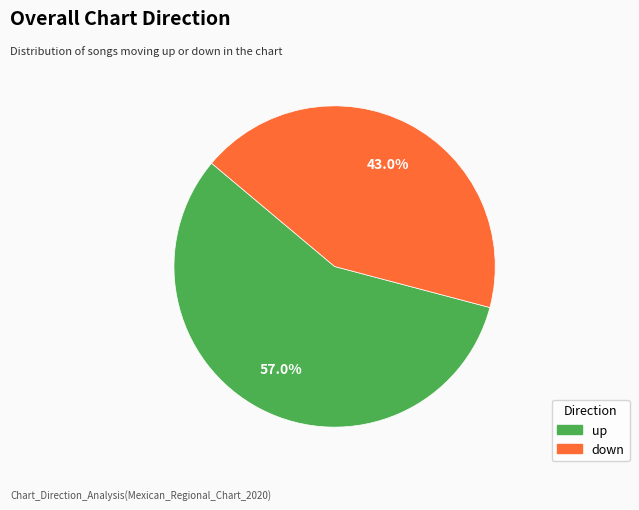

How many slices are in this pie chart?

2